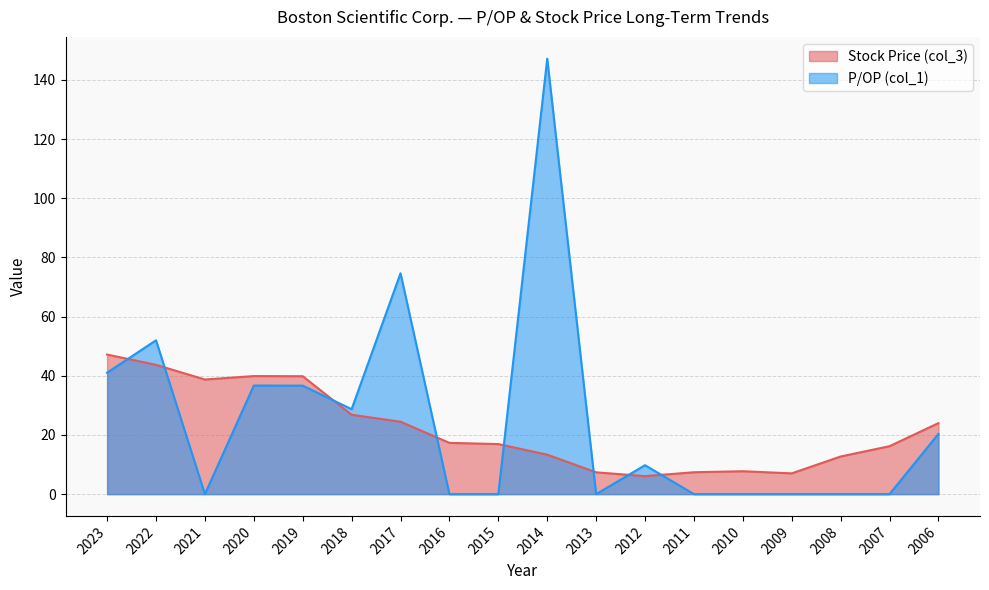

After their last crossing, which series has the higher values: Stock Price (col_3) or P/OP (col_1)?

Stock Price (col_3)